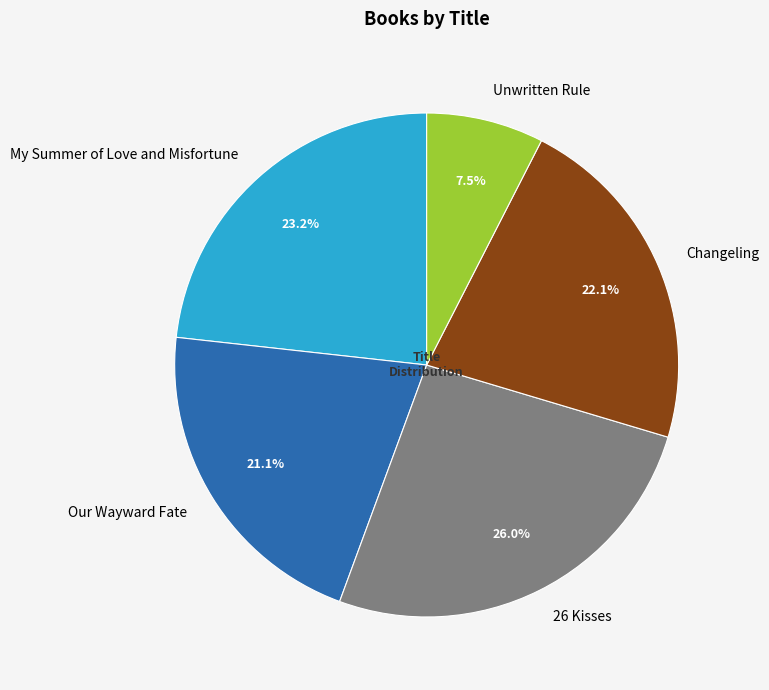

What portion of the pie excludes Our Wayward Fate?

78.9%